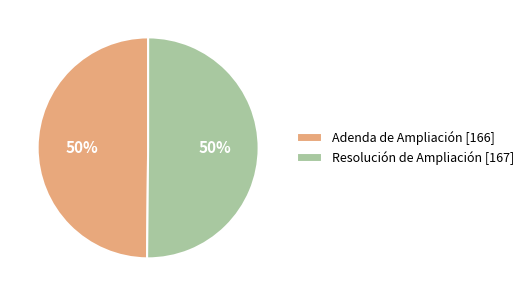

Count the number of slices in the pie.

2